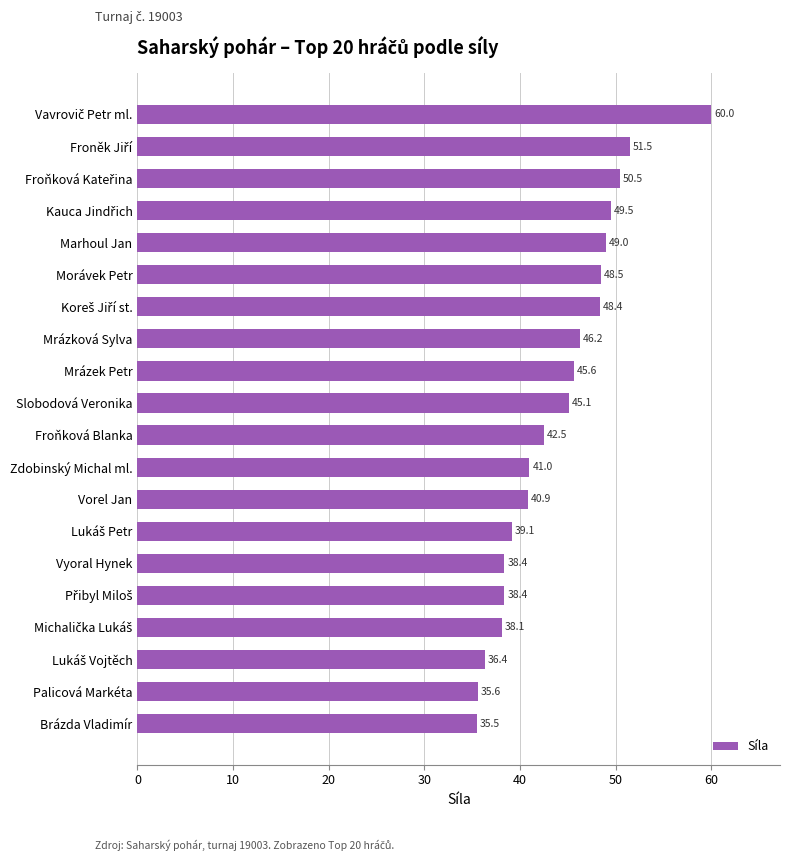

At which category does the chart reach its minimum across all series?

Brázda Vladimír